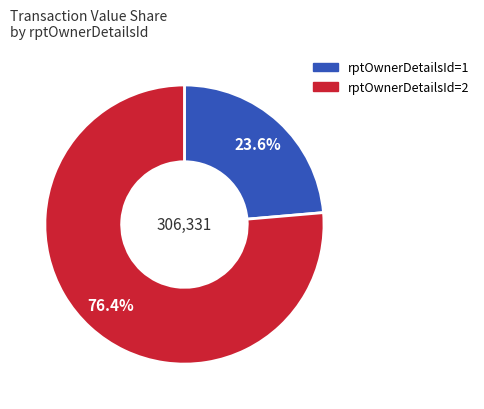

Is there any slice that represents more than half of the pie?

Yes